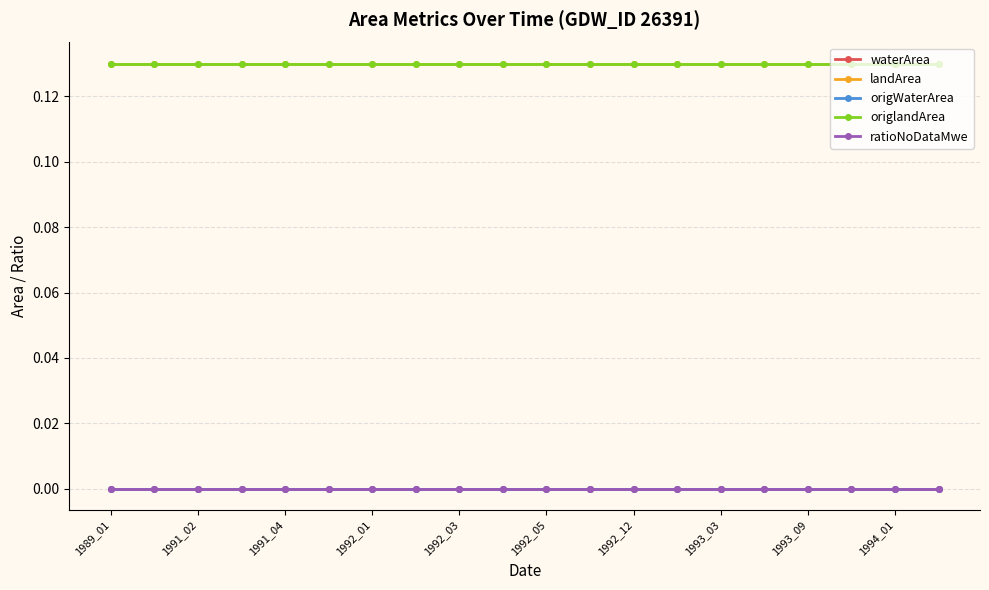

How many lines are shown in the chart?

5